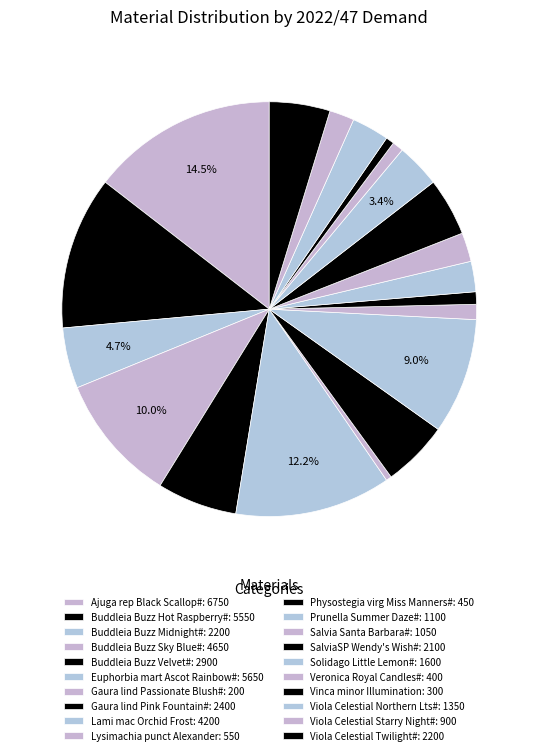

Count the number of slices in the pie.

20